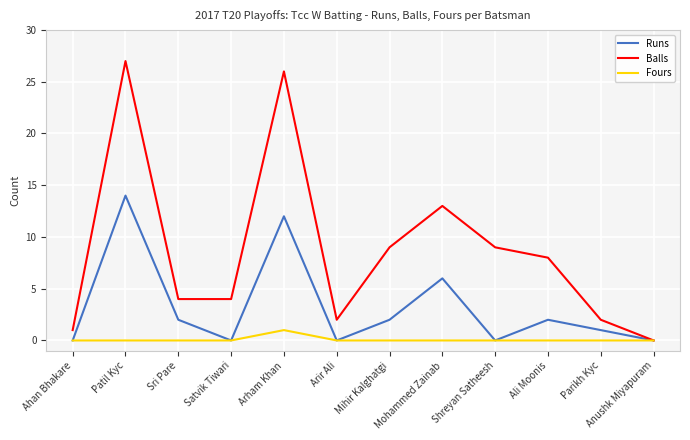

List the series in order of their overall mean, highest first.

Balls, Runs, Fours